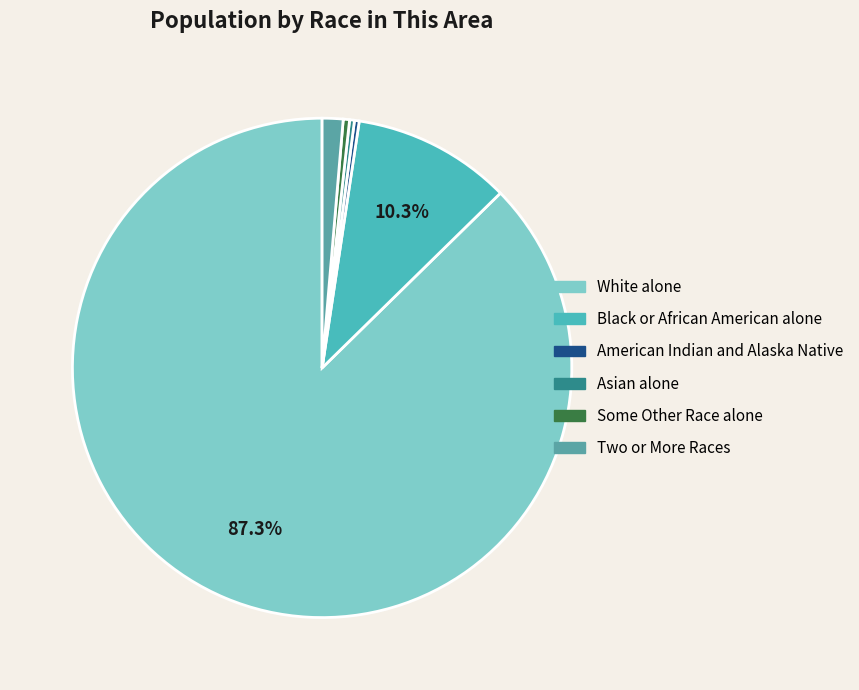

Is it true that Black or African American alone is 10% of the pie?

True